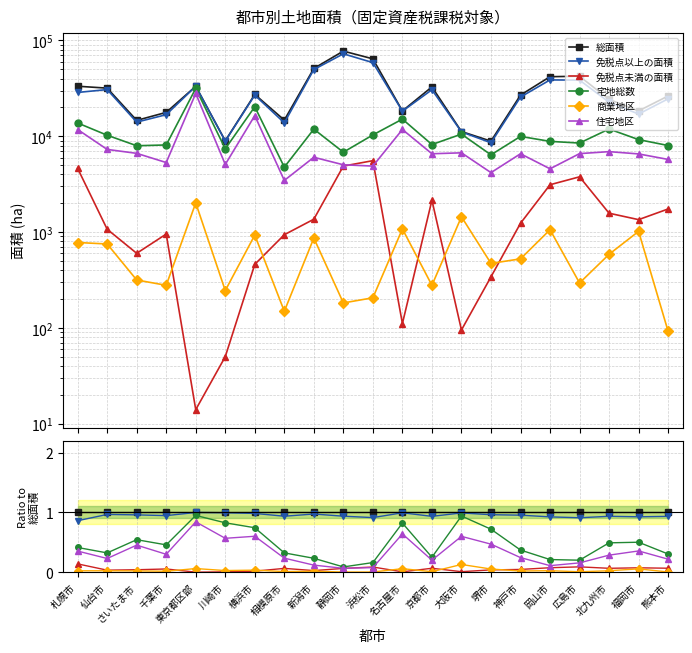

The value of 免税点以上の面積 at 名古屋市 is 1.0. True or false?

True